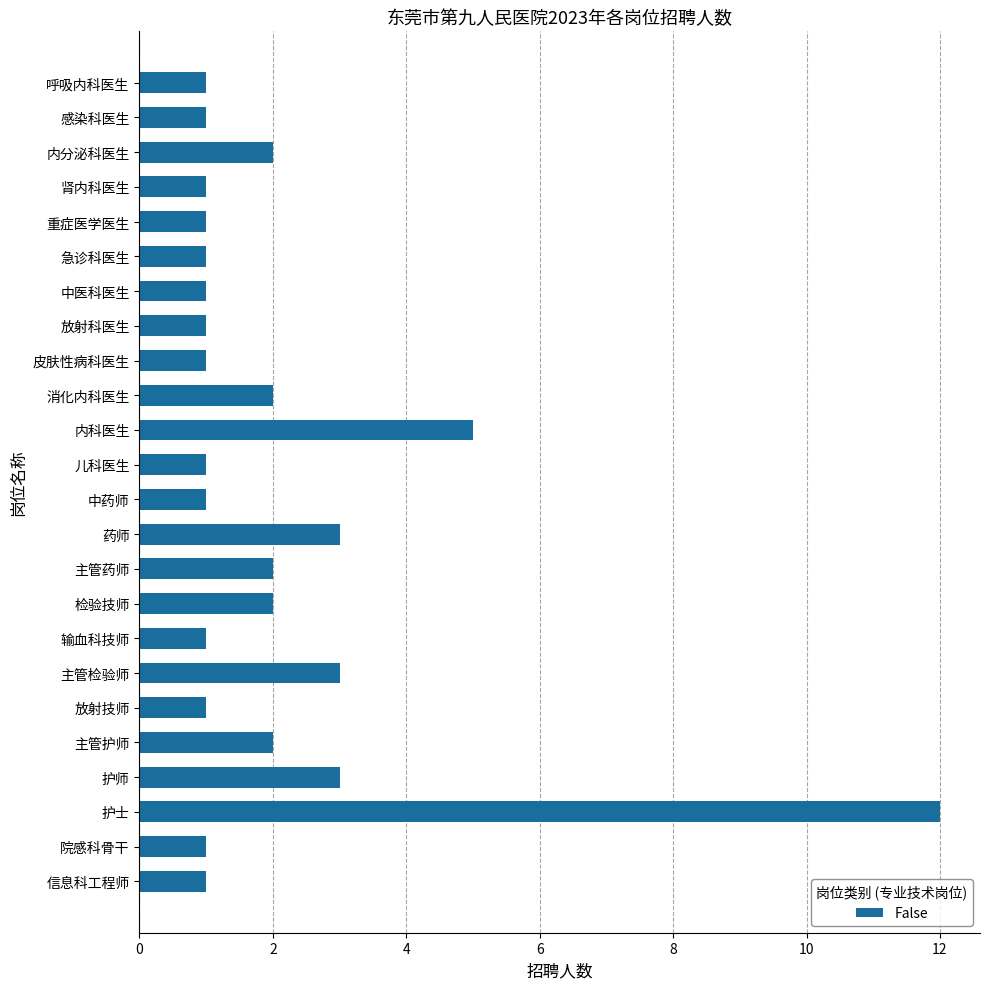

What is the maximum value shown in the chart?

12